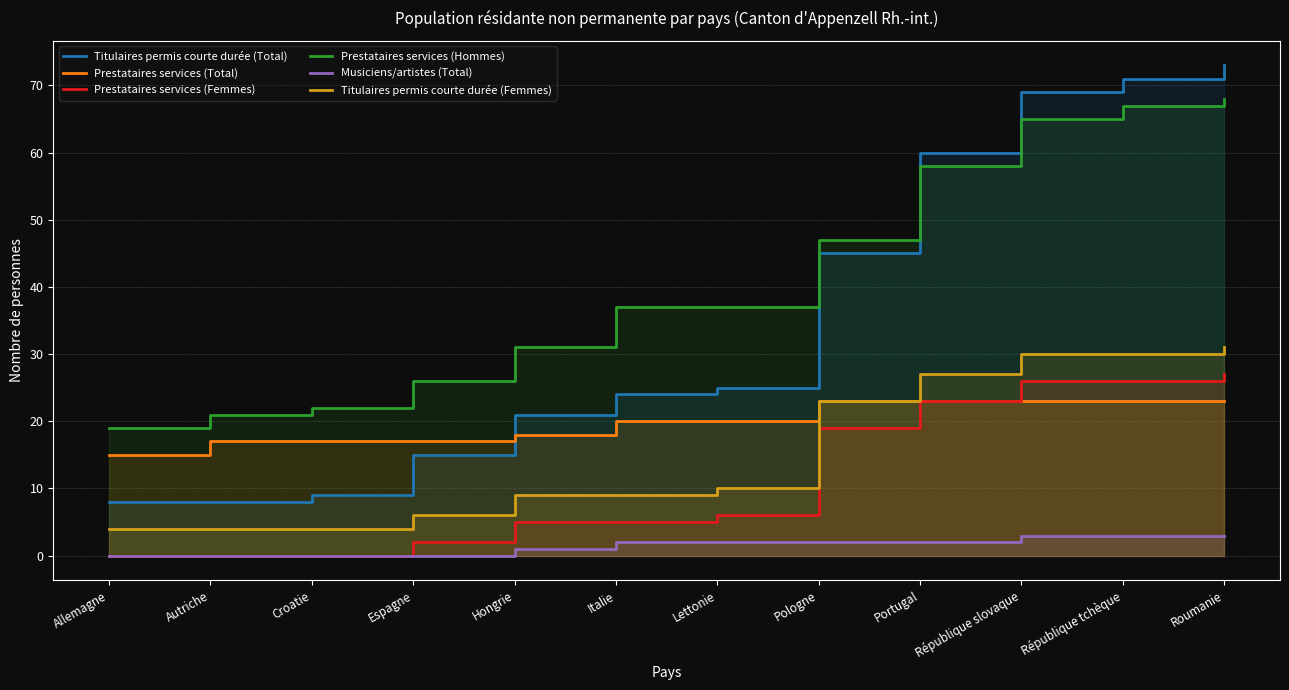

True or false: Titulaires permis courte durée (Total) and Titulaires permis courte durée (Femmes) intersect in this chart.

False